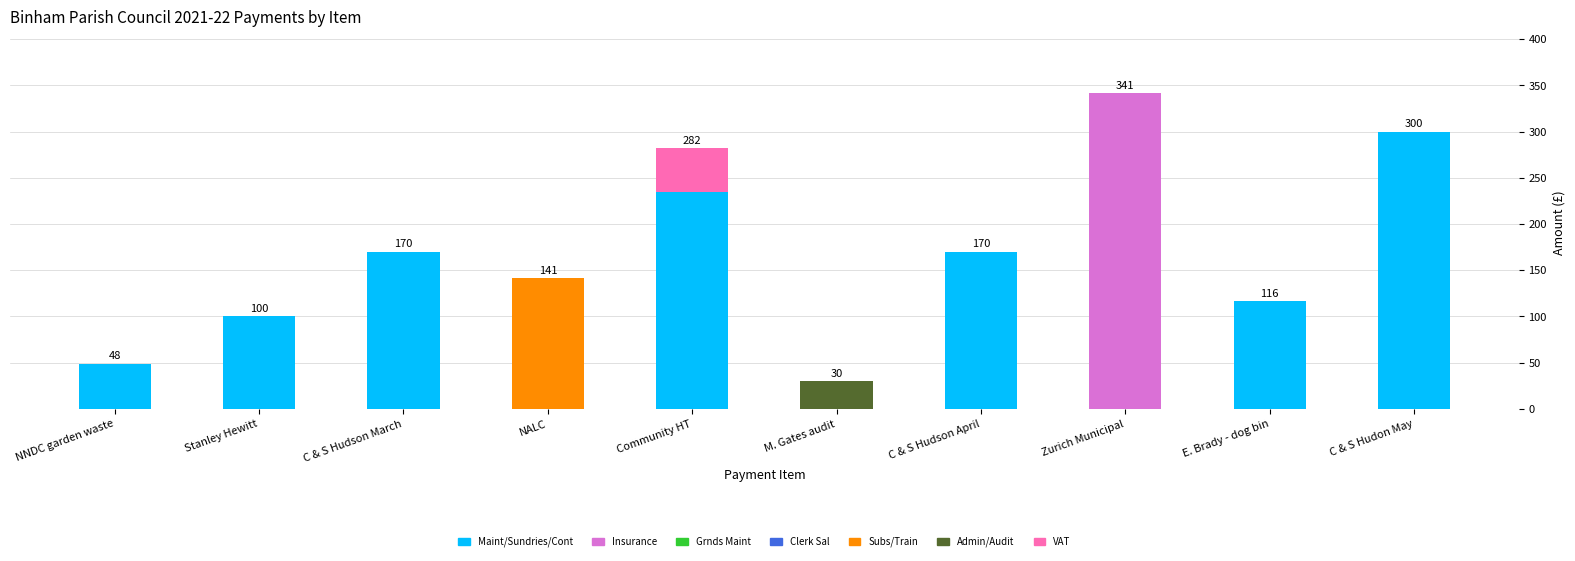

At which label does Maint/Sundries/Cont reach its peak?

C & S Hudon May